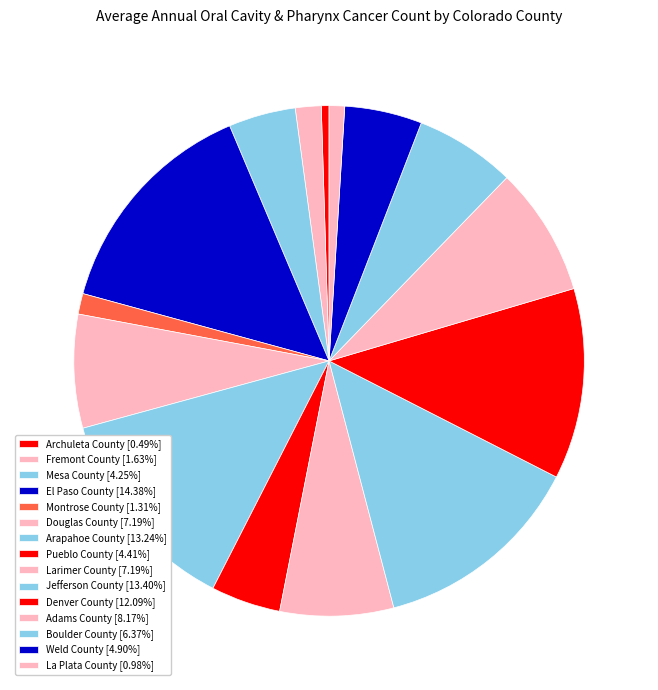

Count the number of slices in the pie.

15